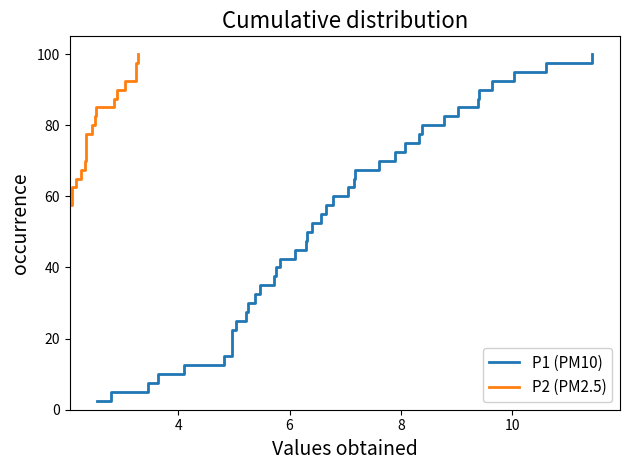

How many lines are shown in the chart?

2